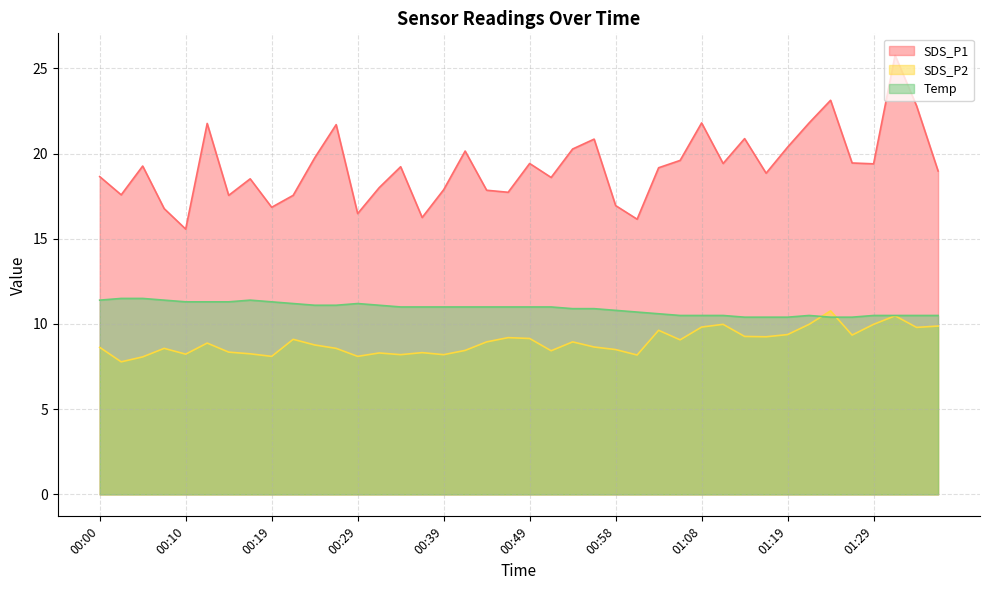

Is it true that SDS_P1 equals 29.1 at 01:36?

False